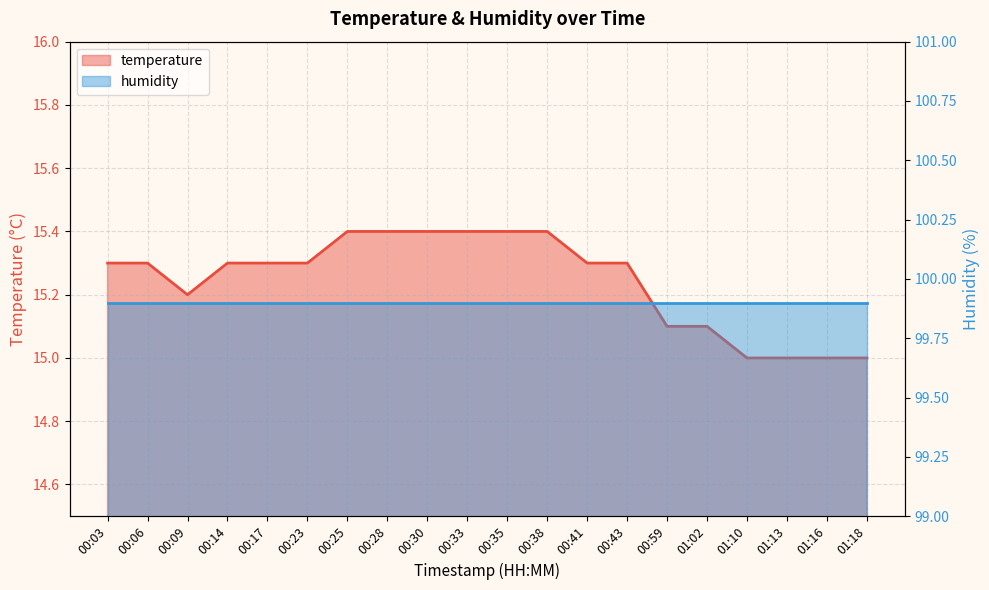

What is the difference between the values at 00:25 and 00:06?

0.1